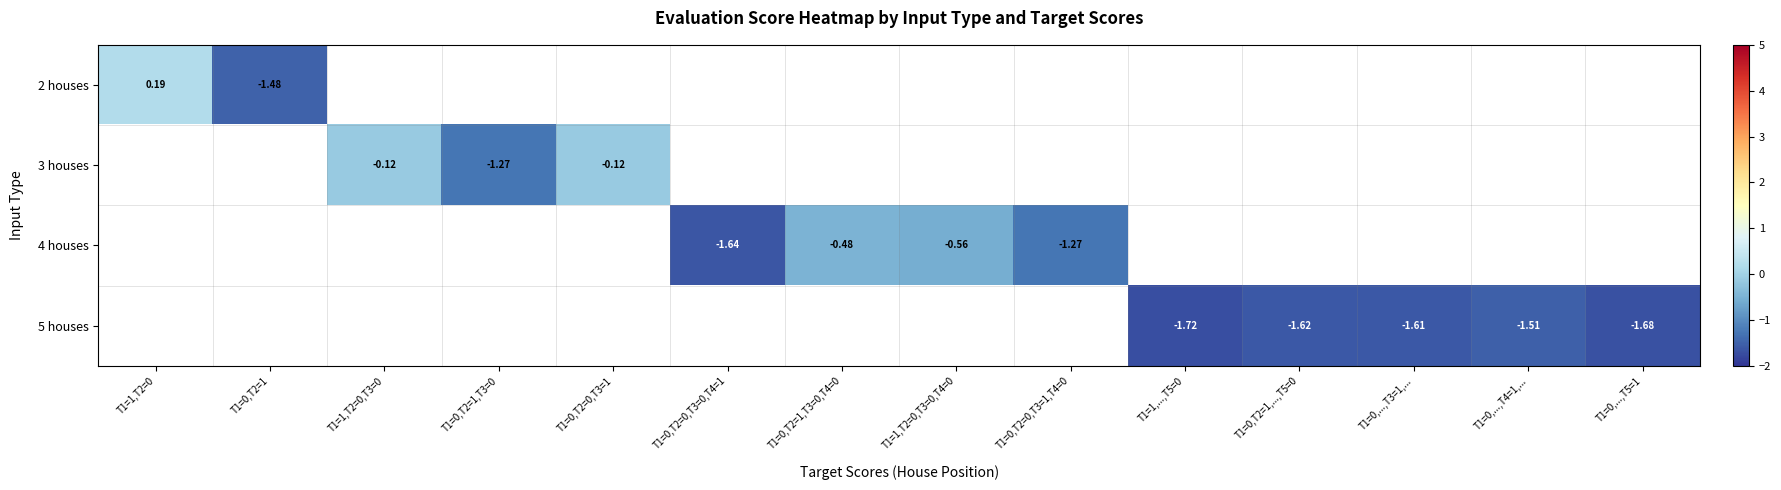

Is it true that 4 houses equals -0.8 at T1=1,T2=0,T3=0,T4=0?

False